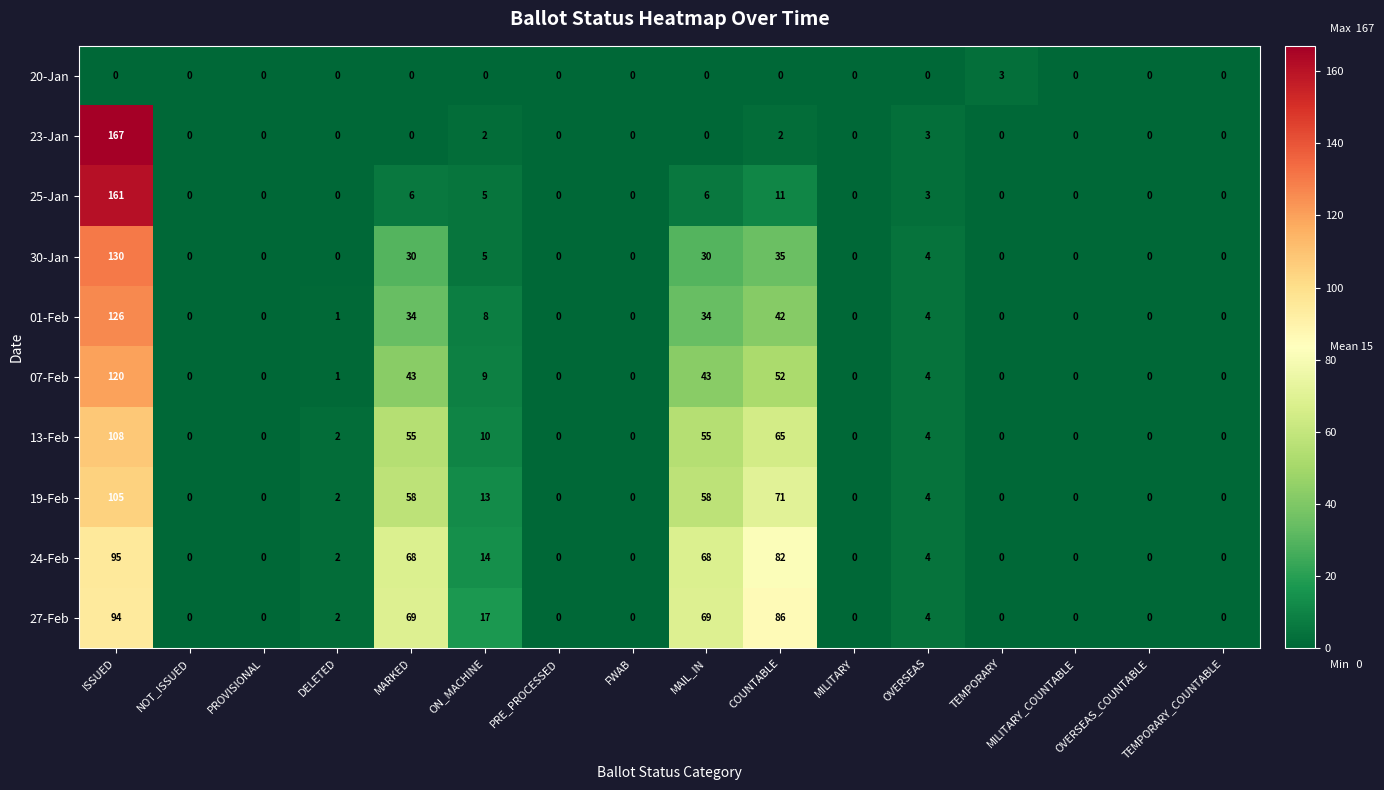

Read the 25-Jan value at COUNTABLE, to the nearest 5.

10